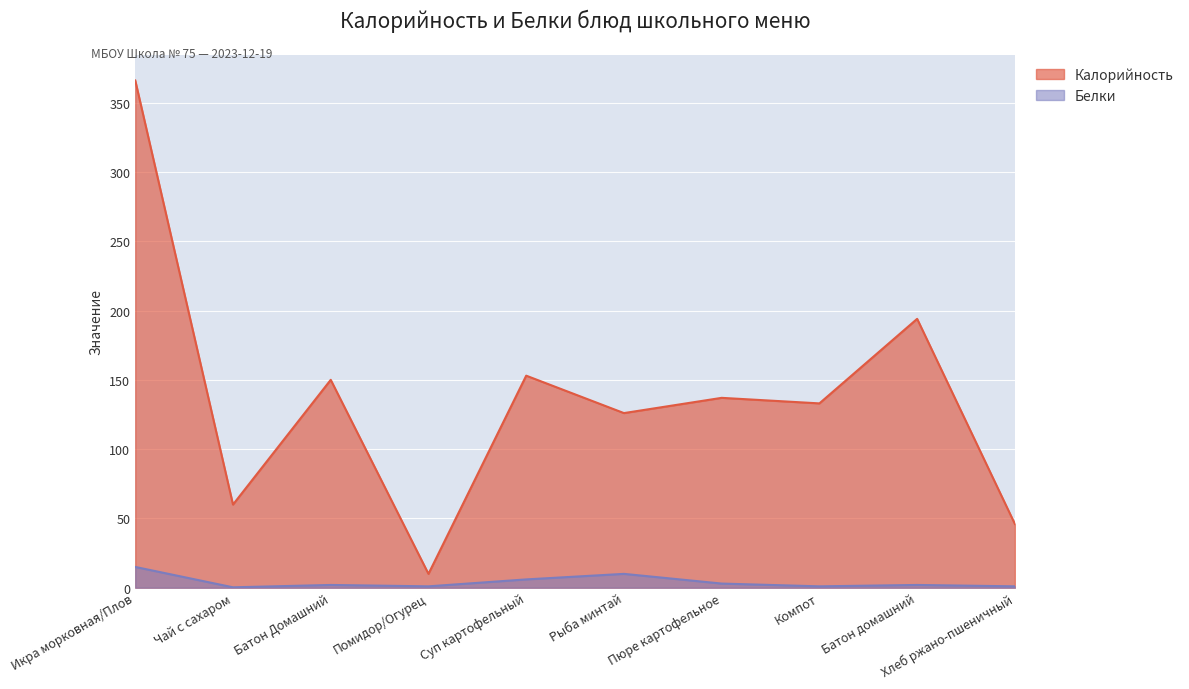

What is the difference between the highest and lowest values at Помидор/Огурец?

9.0